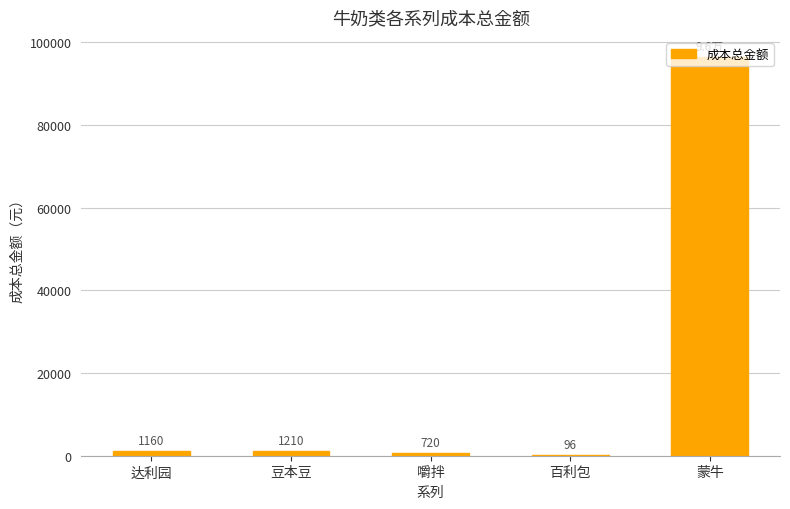

Where is the data nearest to the value 48285?

豆本豆